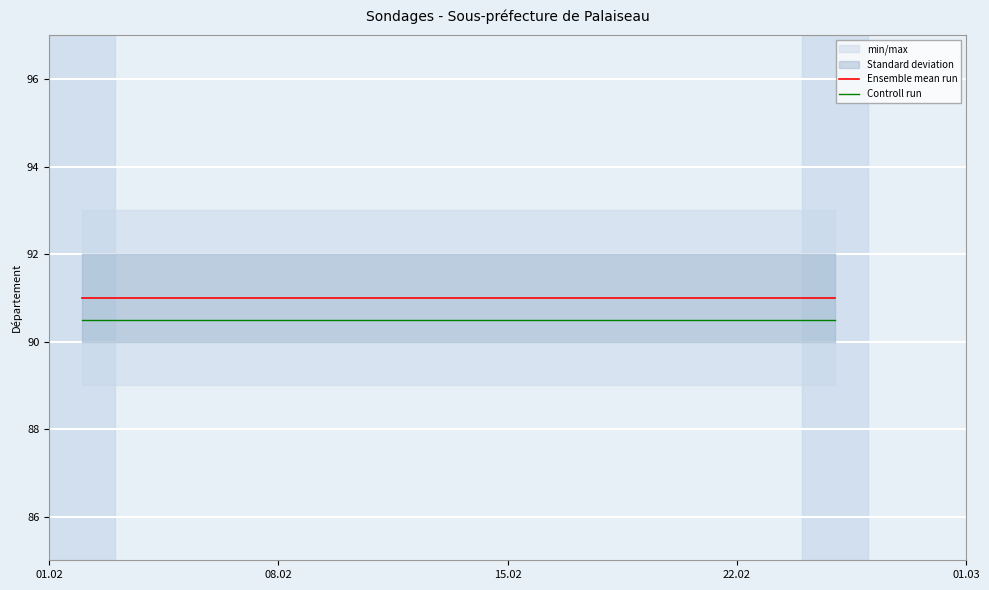

Rank the series by their average value, from lowest to highest.

Controll run, Ensemble mean run